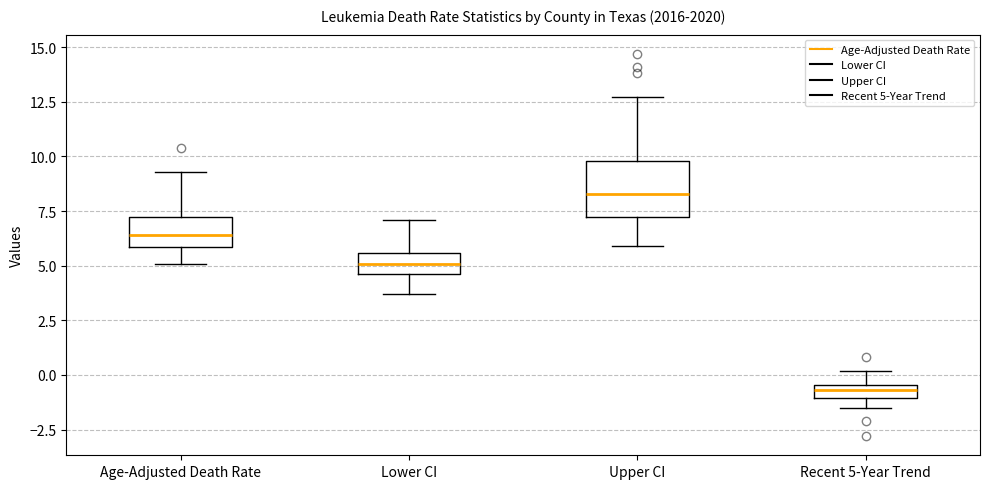

Where is the upper edge of the box for Lower CI on the y-axis? The values are not printed on the chart, so give them approximately, as read against the axis.

5.5